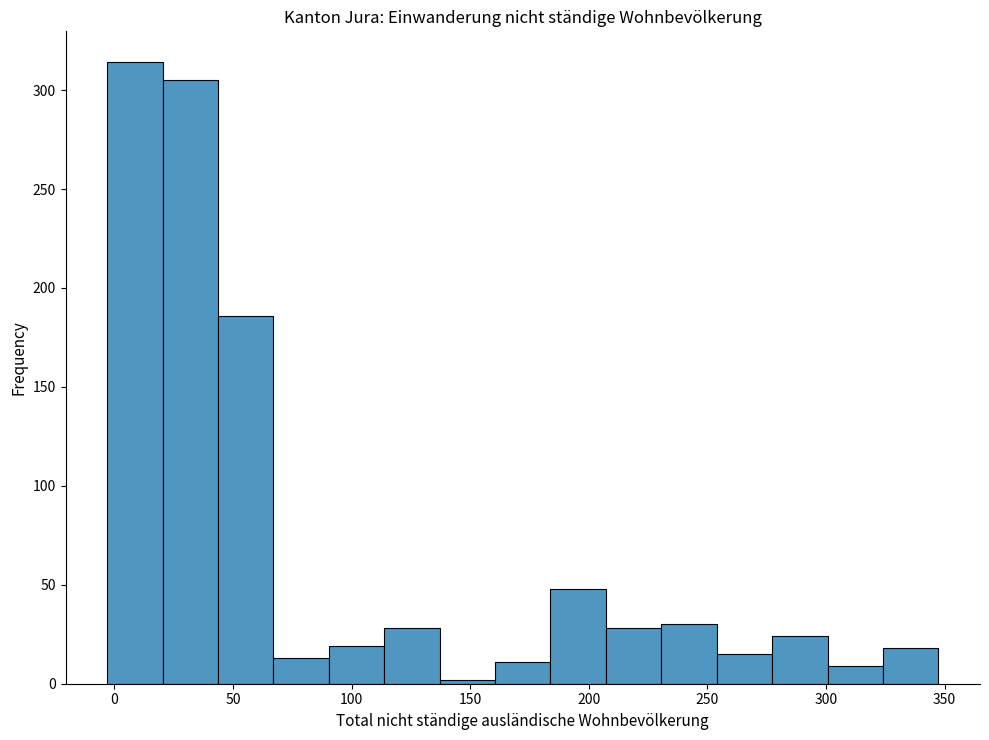

Reading left to right, list every bar in this chart as the range it spans on the x-axis followed by its height. Neither the bar edges nor the heights are printed on the chart, so give them approximately, as read against the axes.

-5 to 20: 315
20 to 45: 305
45 to 65: 185
65 to 90: 15
90 to 115: 20
115 to 135: 30
135 to 160: under 5
160 to 185: 10
185 to 205: 50
205 to 230: 30
230 to 255: 30
255 to 275: 15
275 to 300: 25
300 to 325: 10
325 to 345: 20